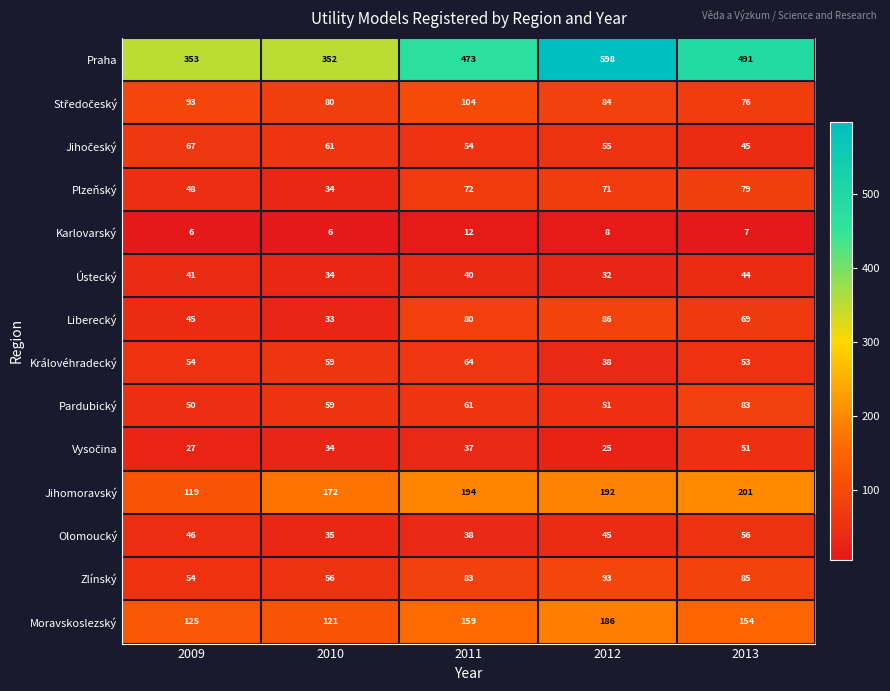

How many Karlovarský values are between 6 and 8?

4